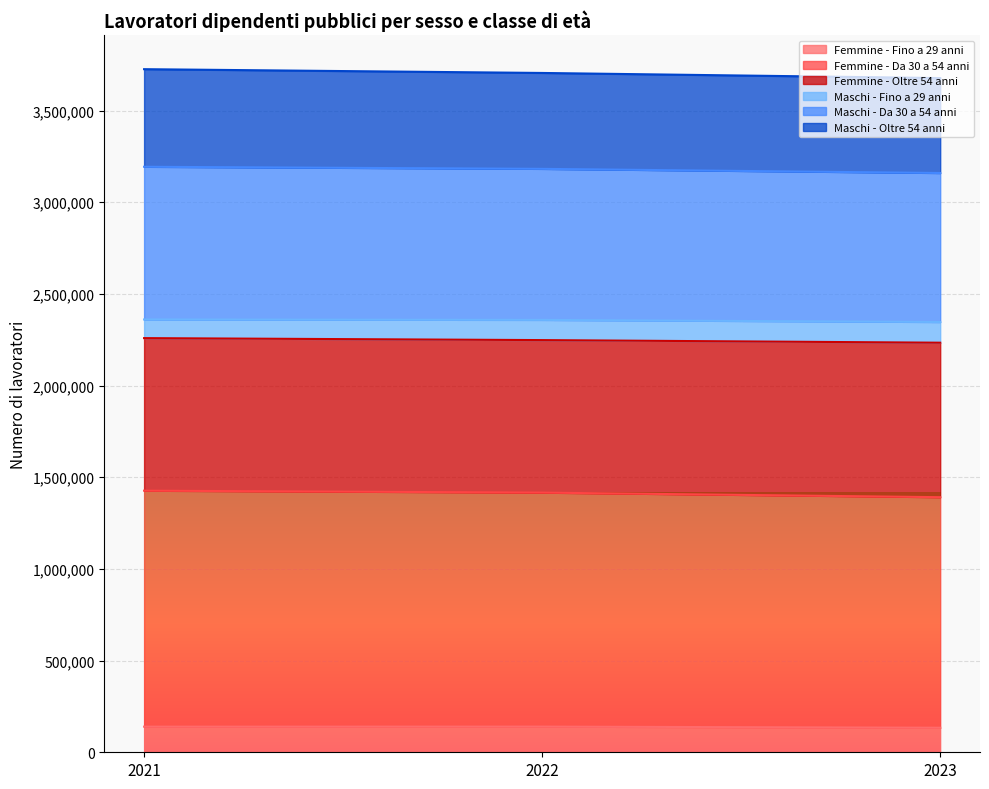

True or false: Maschi - Da 30 a 54 anni has a value of 4016074 at 2021.

False